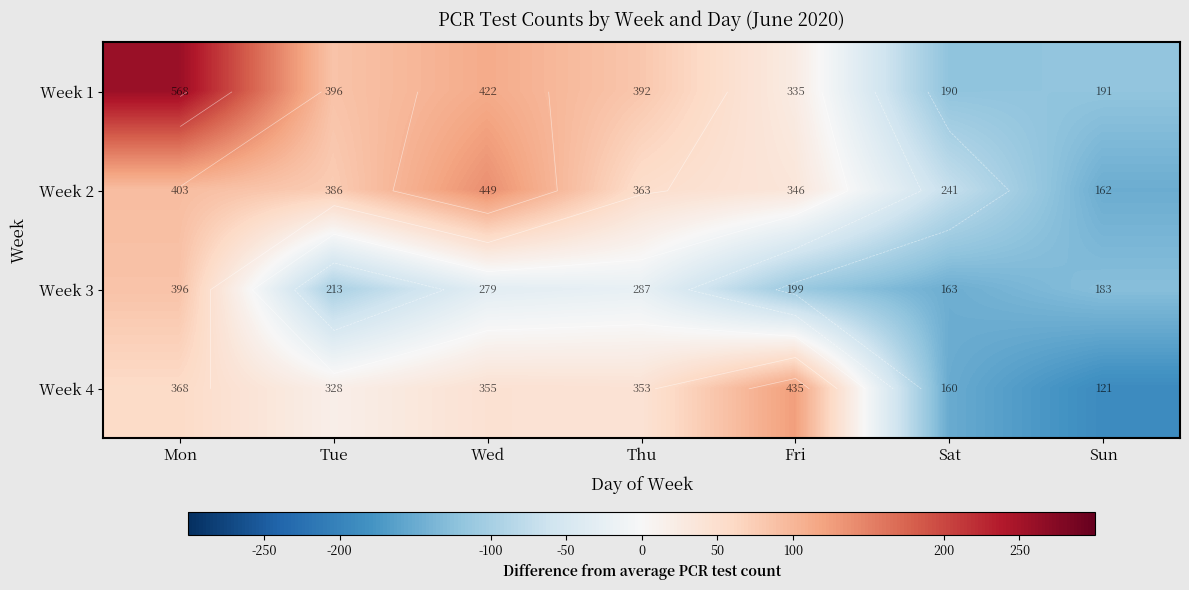

True or false: Week 1 has a value of -177.3 at Sat.

False